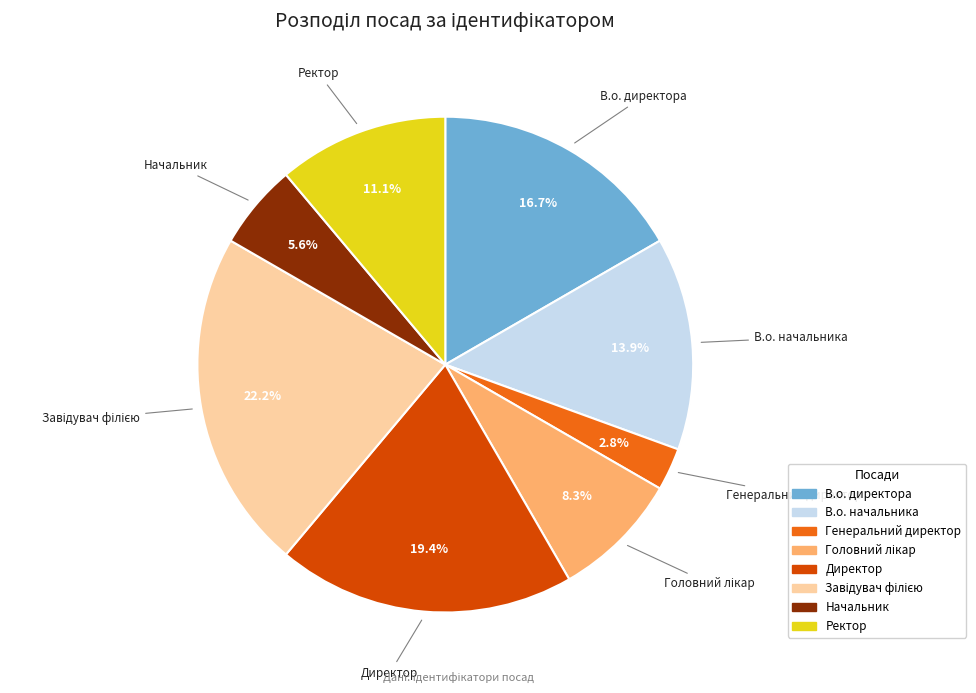

To the nearest percent, what is the difference between the Ректор and Начальник slice percentages?

6%